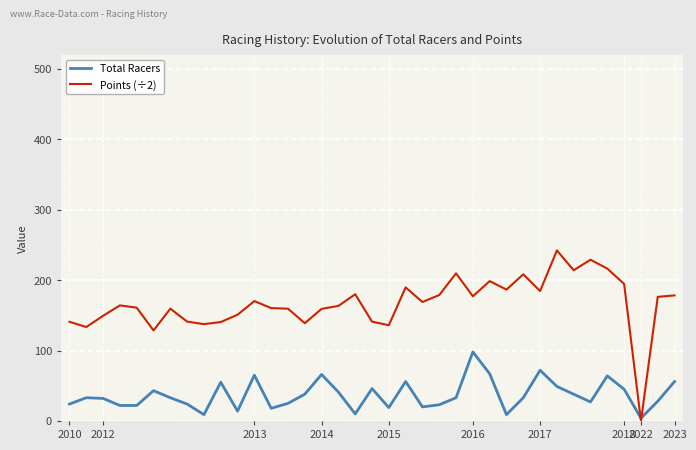

Which series has the largest total across all categories?

Points (÷2)